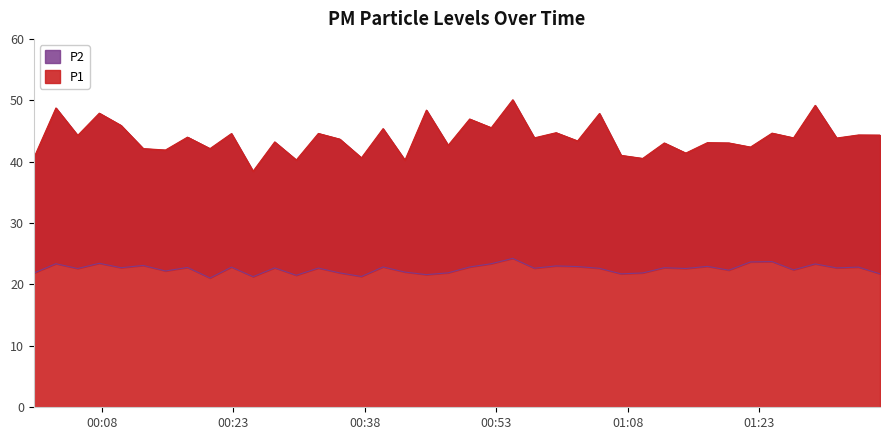

The value of P1 at 2024-03-08T01:22:00 is 28.1. True or false?

False